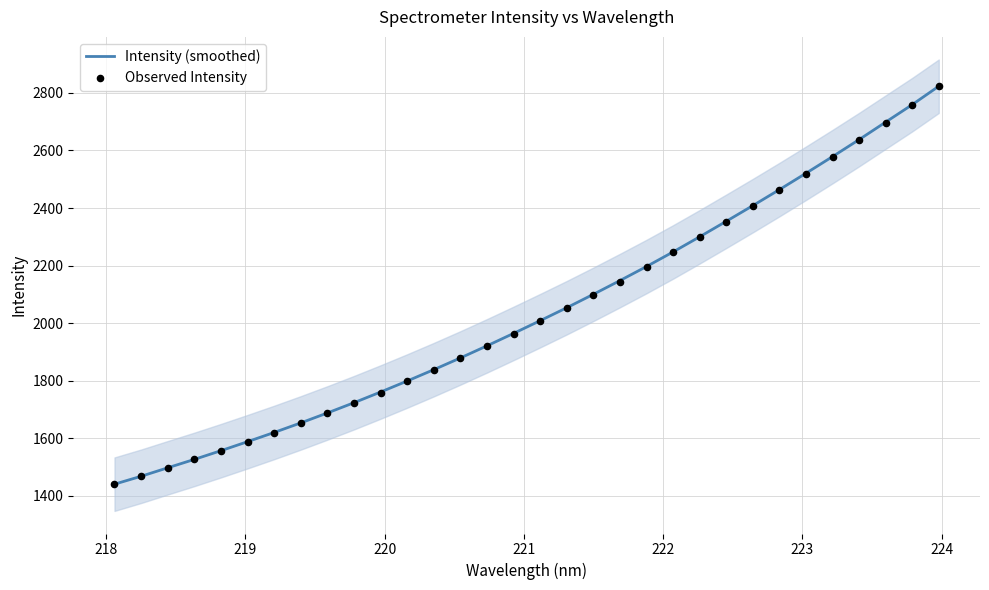

Which series contains the highest Y value?

Intensity (smoothed)